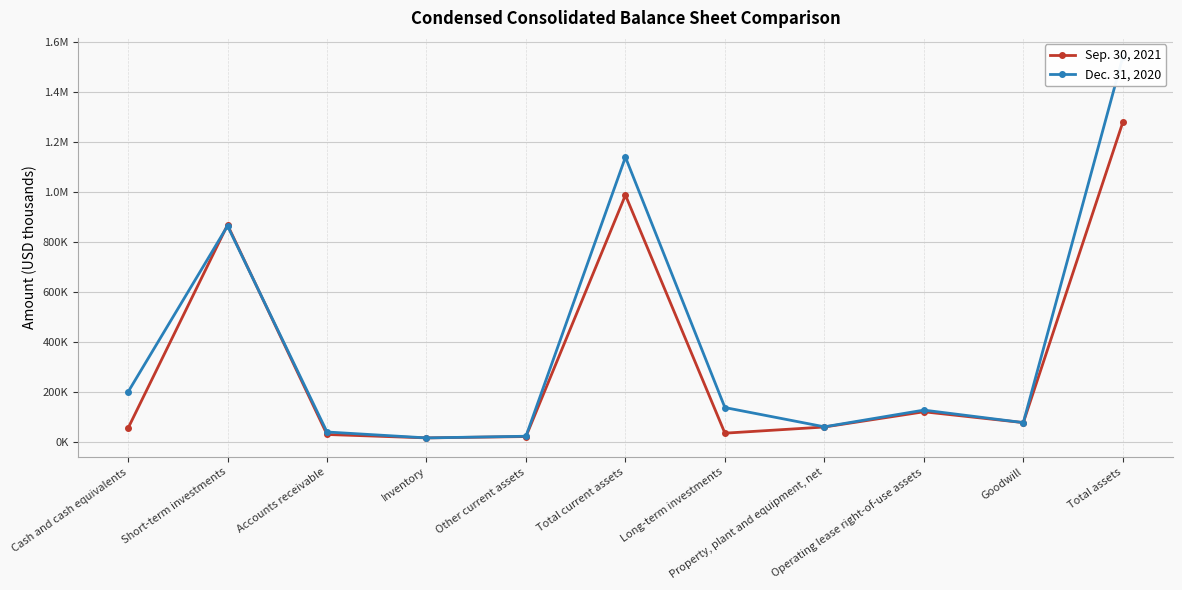

What is the difference between the maximum and minimum values in the Sep. 30, 2021 series?

1261913